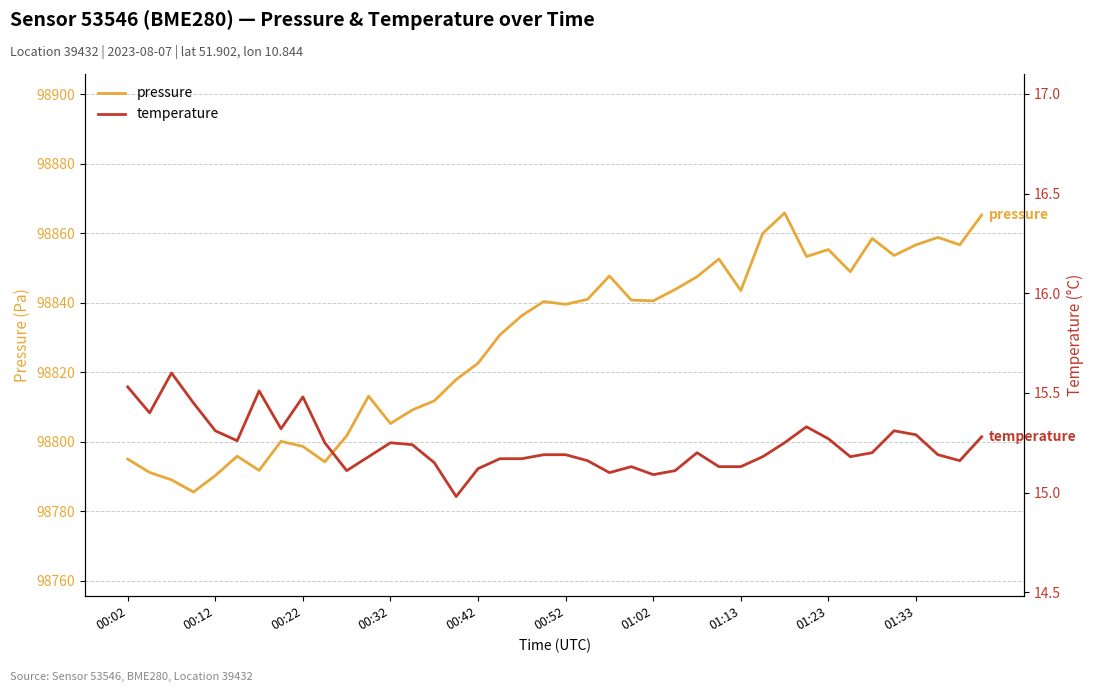

At which category is the sum across all series the highest?

30